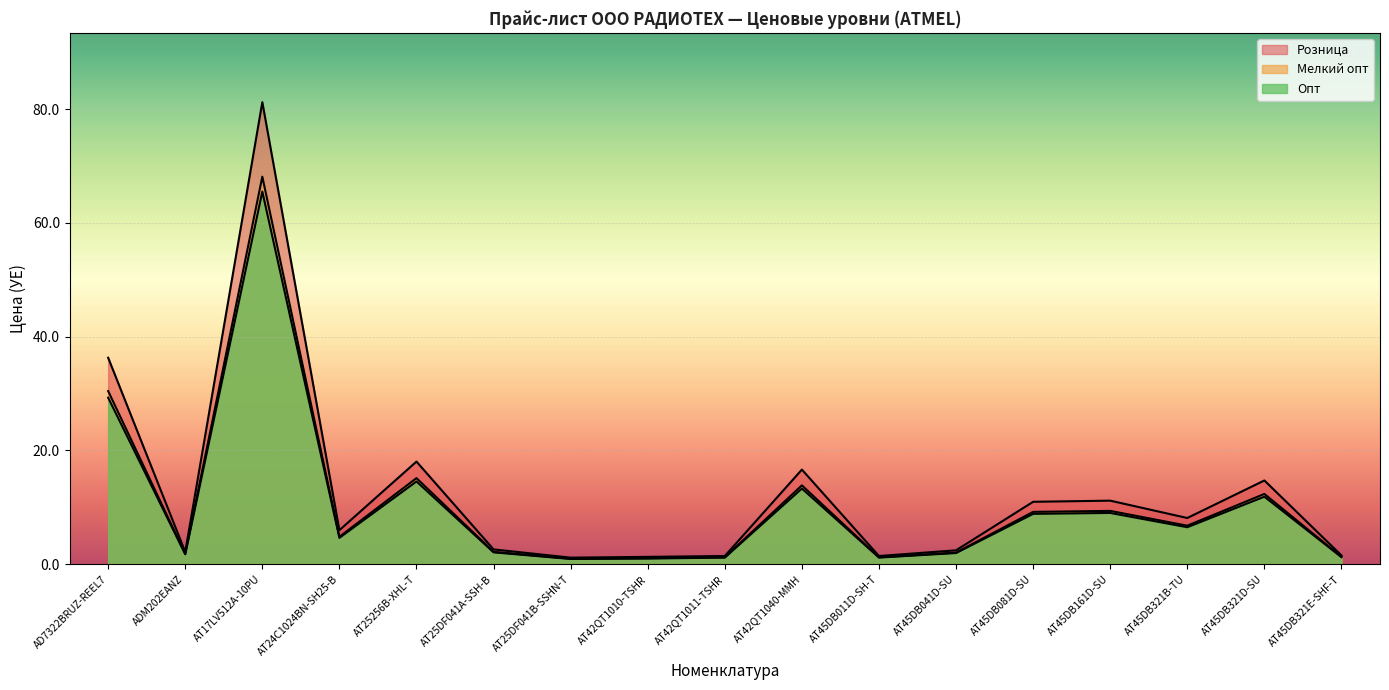

Is it true that Опт equals 0.9 at AT25DF041B-SSHN-T?

True